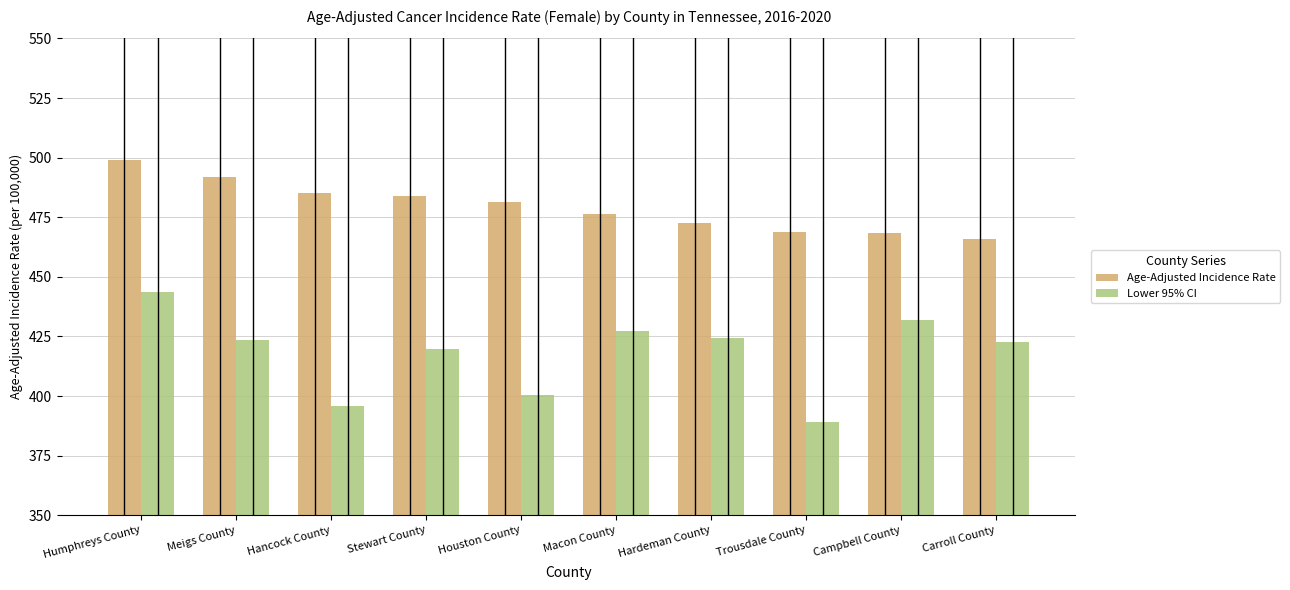

Rank the series at Meigs County from highest to lowest value.

Age-Adjusted Incidence Rate, Lower 95% CI